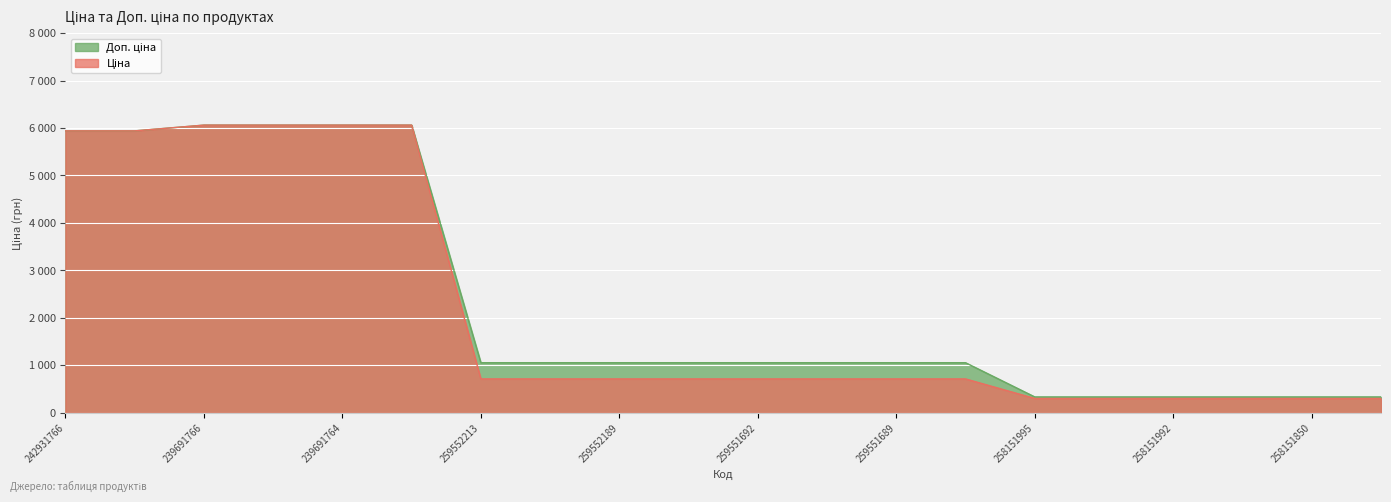

At how many categories does at least one series exceed 1301?

6